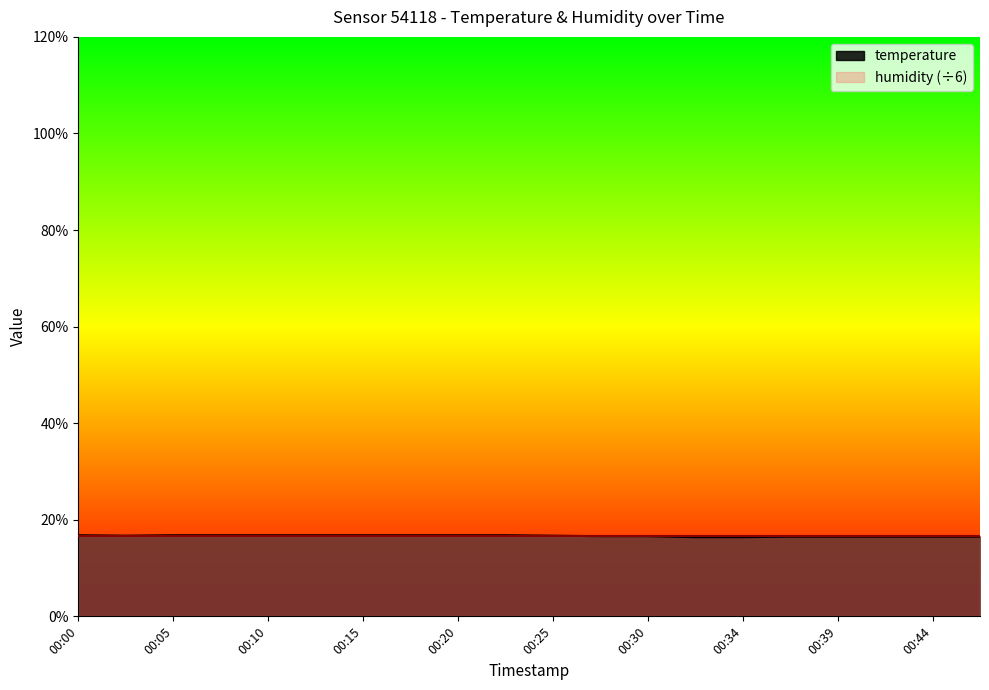

Where is the first local minimum?

00:02